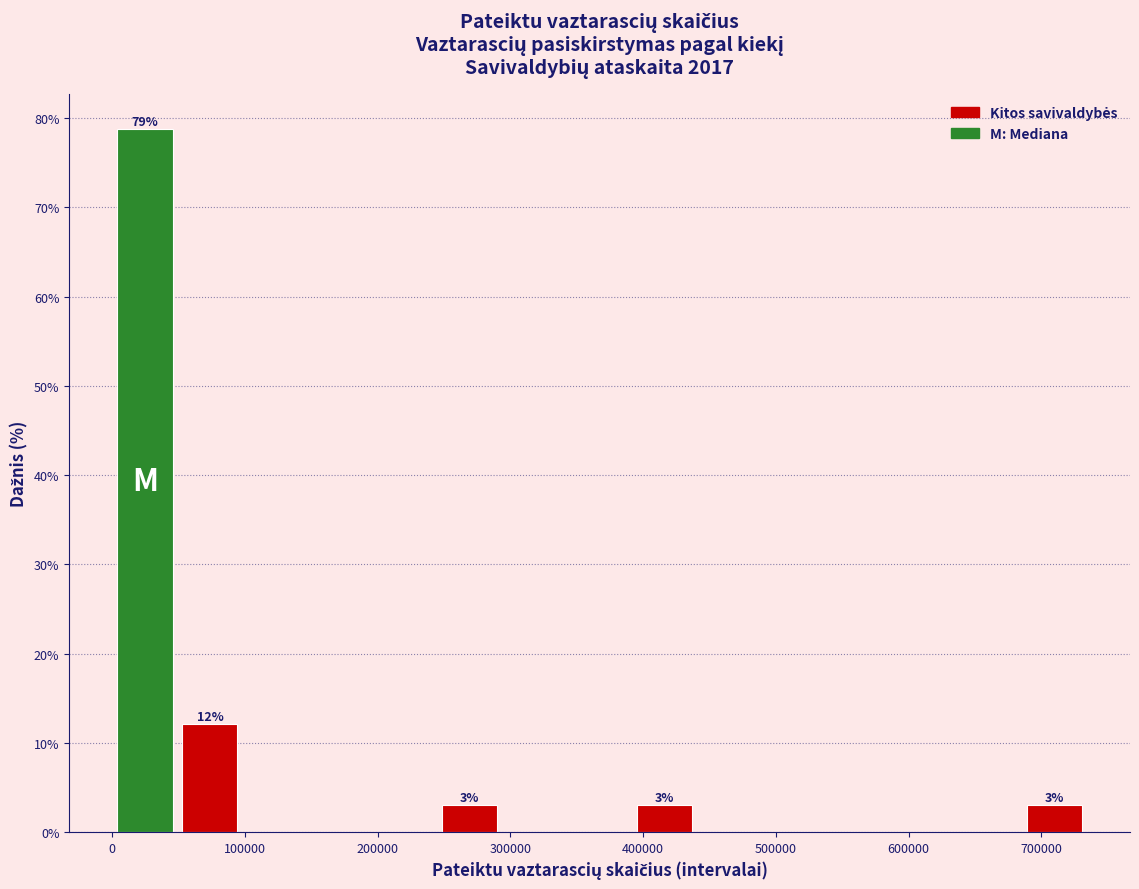

Which range on the x-axis has the tallest bar?

0 to 50000